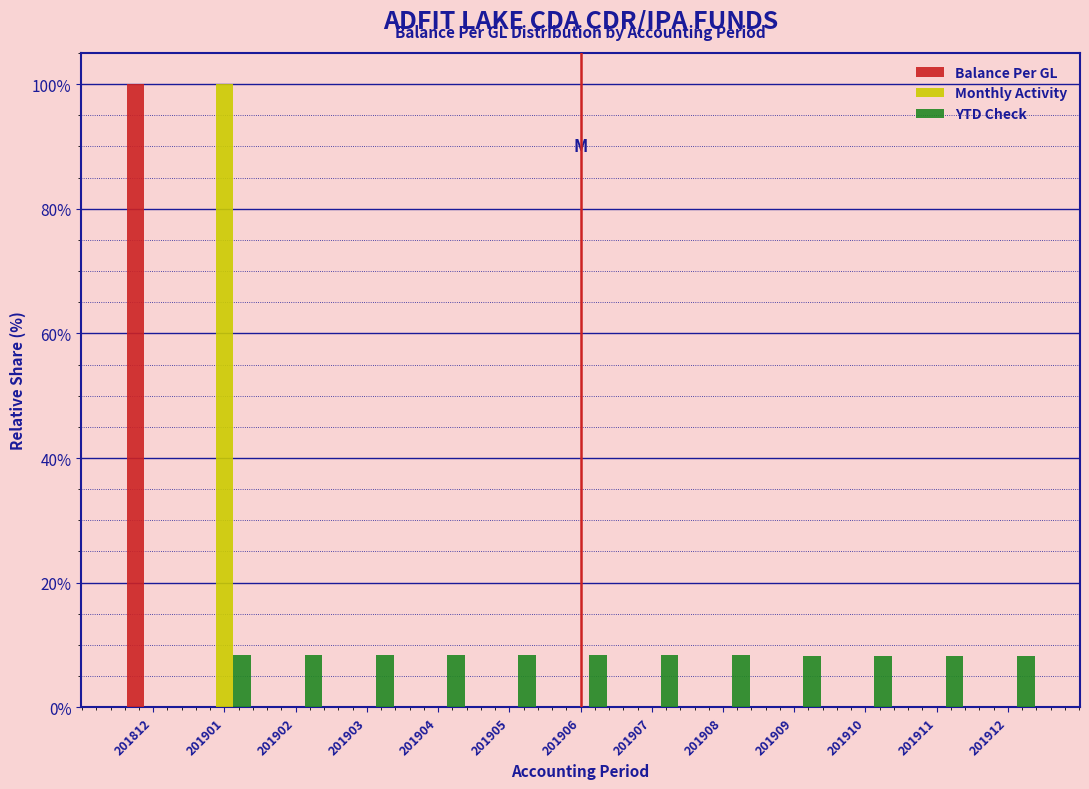

What is the maximum value shown in the chart?

100.0